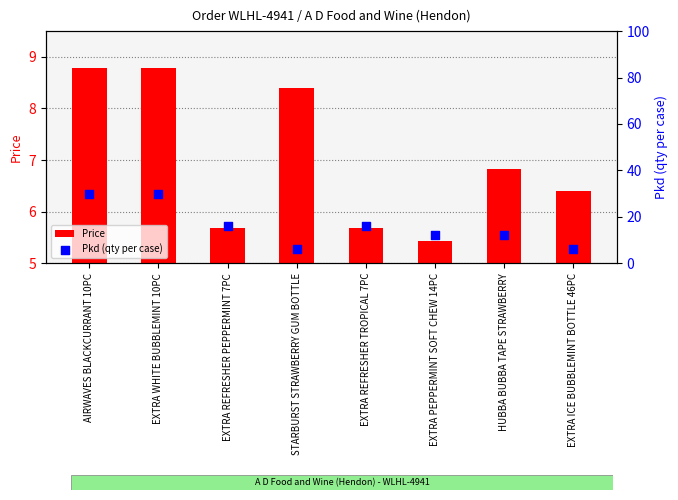

Which series has the largest total across all categories?

Pkd (qty per case)